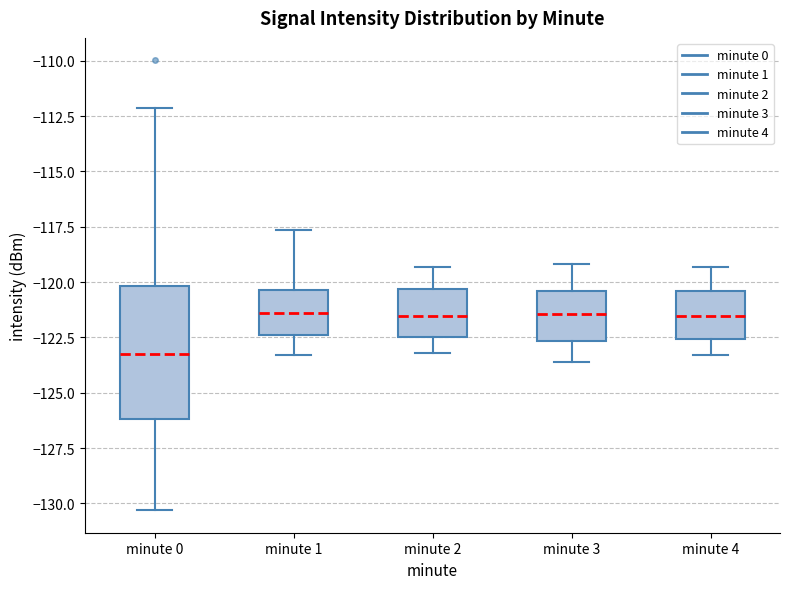

Reading left to right, read every box against the y-axis: the position of its median line, the range the box covers, and the ends of its whiskers. The values are not printed on the chart, so give them approximately, as read against the axis.

minute 0: median -123.5, box -126.0 to -120.0, whiskers -130.5 to -112.0
minute 1: median -121.5, box -122.5 to -120.5, whiskers -123.5 to -117.5
minute 2: median -121.5, box -122.5 to -120.5, whiskers -123.0 to -119.5
minute 3: median -121.5, box -122.5 to -120.5, whiskers -123.5 to -119.0
minute 4: median -121.5, box -122.5 to -120.5, whiskers -123.5 to -119.5